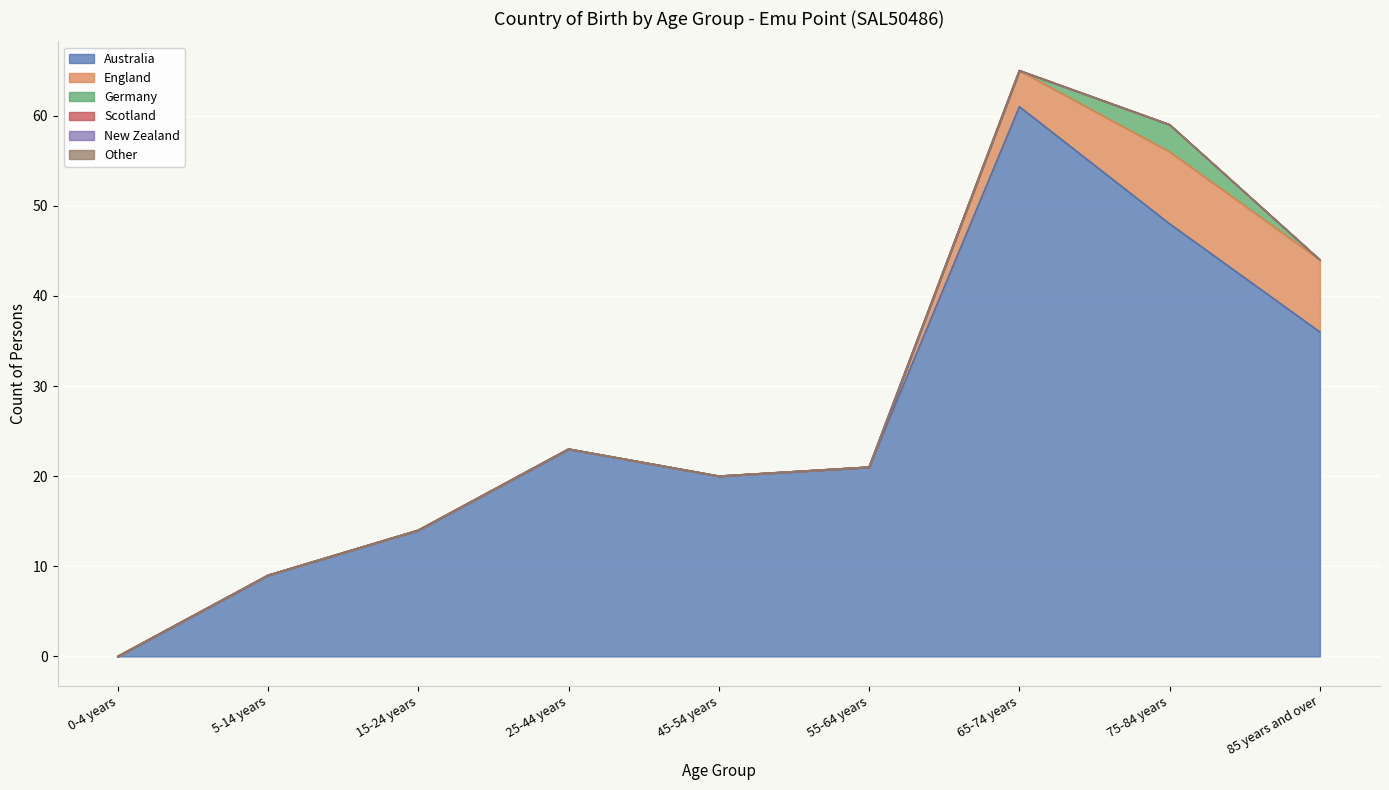

True or false: England and Other cross at least once.

False